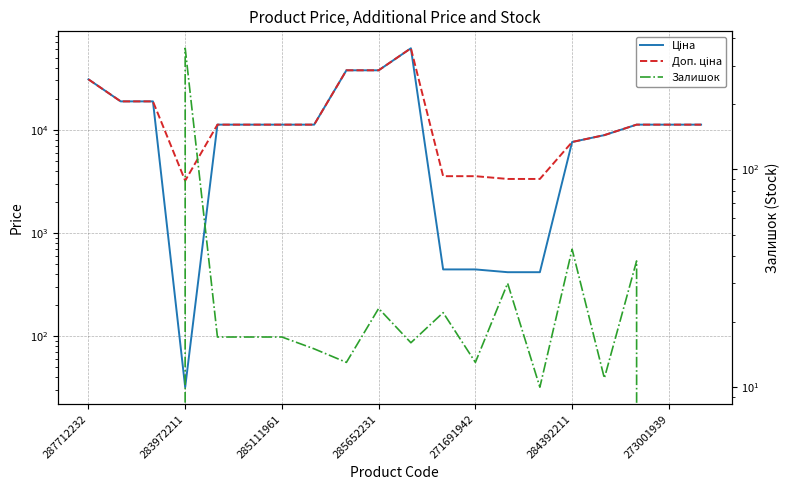

At which label does Доп. ціна first exceed 11188?

287712232